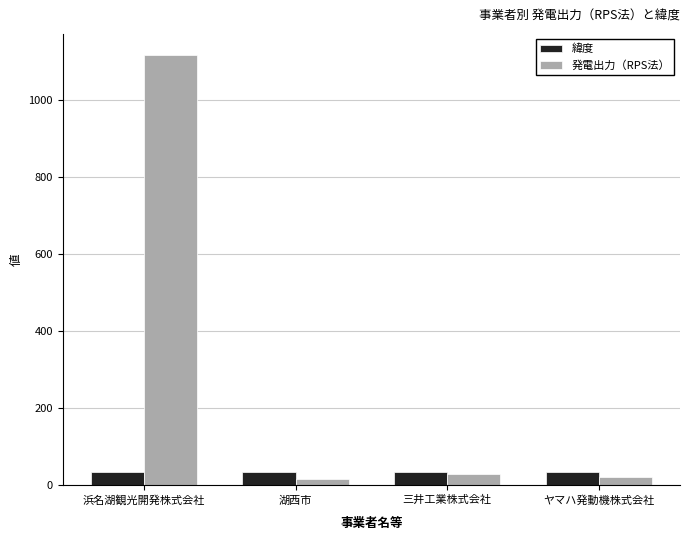

Rank the series by their average value, from lowest to highest.

緯度, 発電出力（RPS法）